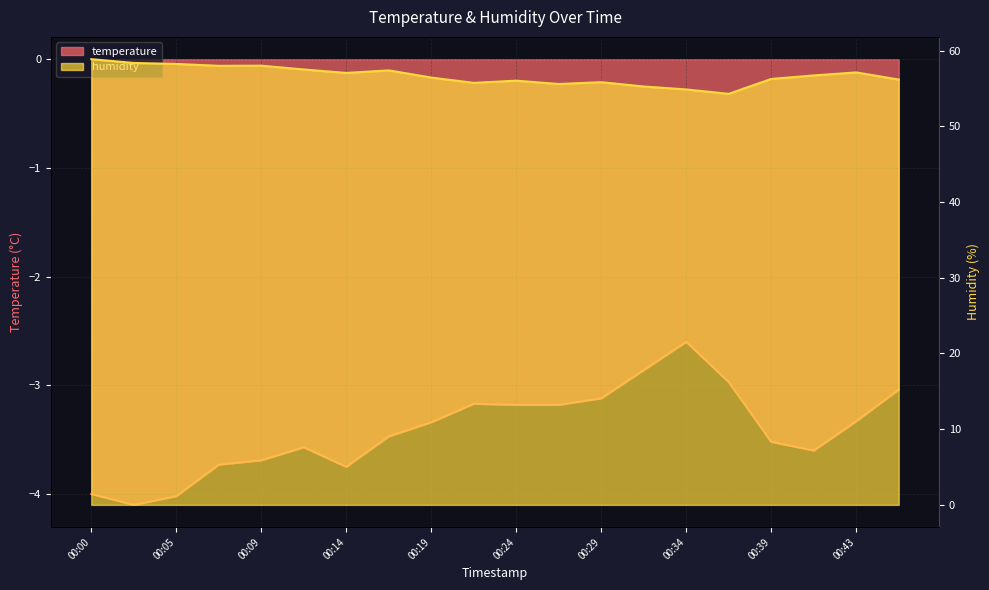

Rank the categories by humidity value from highest to lowest.

00:00, 00:02, 00:05, 00:09, 00:07, 00:12, 00:17, 00:43, 00:14, 00:41, 00:19, 00:39, 00:46, 00:24, 00:29, 00:22, 00:26, 00:31, 00:34, 00:36